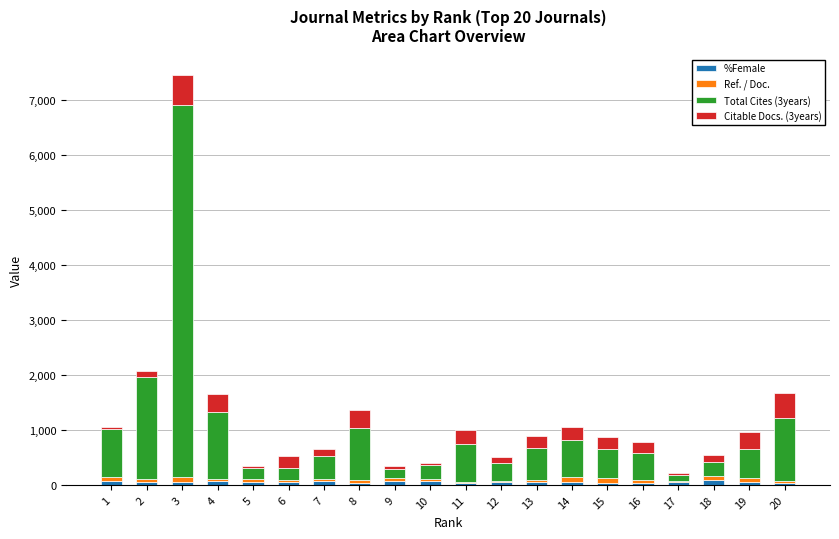

At which category is the sum across all series the highest?

3